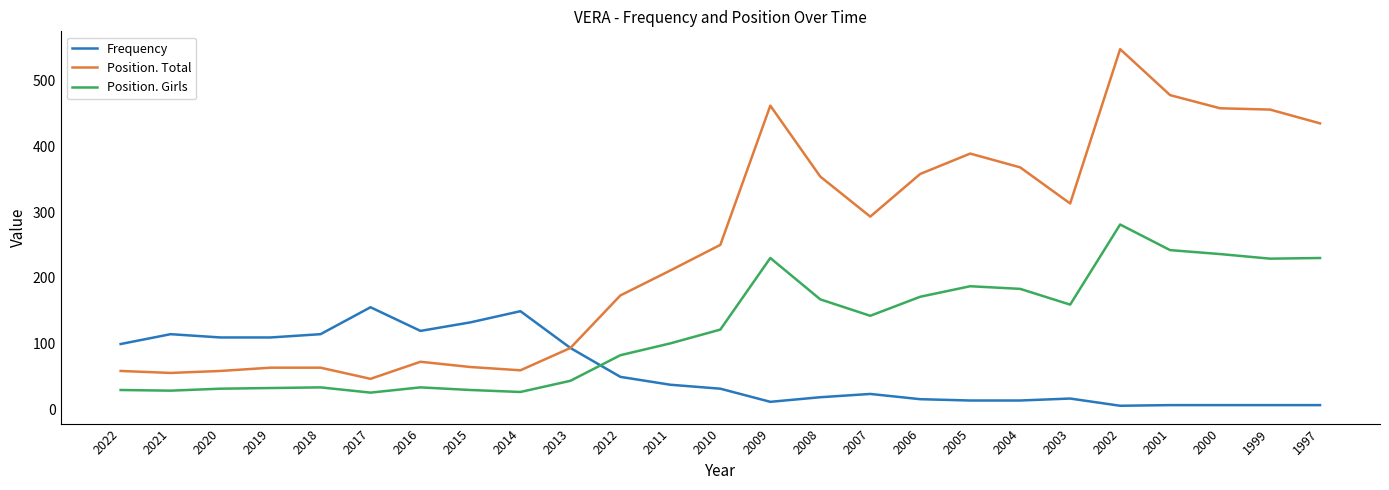

True or false: Frequency and Position. Girls intersect in this chart.

True